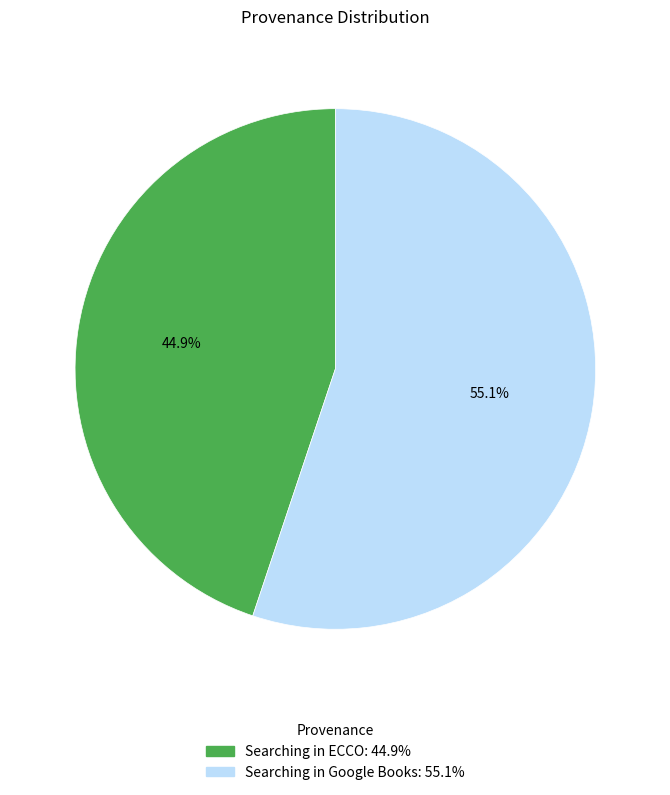

To the nearest percent, what is the difference between the largest and smallest slice percentages?

10%